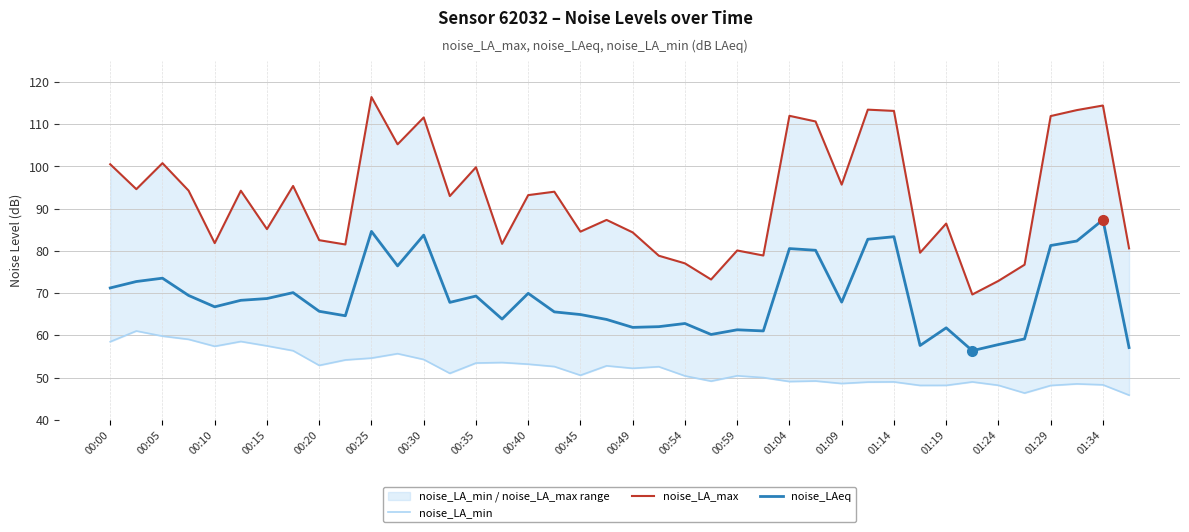

What are all the series names shown in the legend?

noise_LA_min, noise_LA_max, noise_LAeq